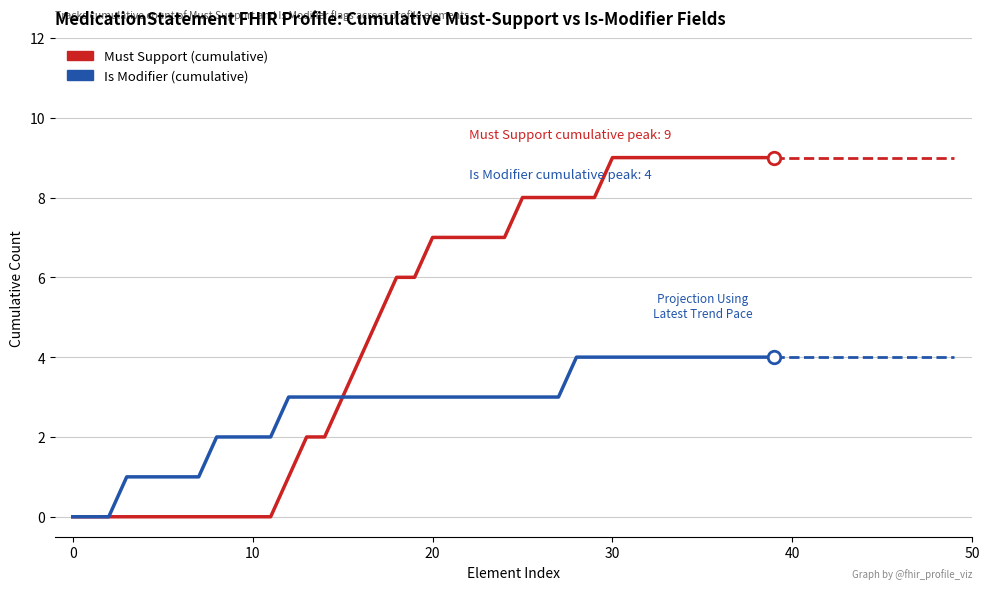

List the series in order of their overall mean, highest first.

Must Support (cumulative), Is Modifier (cumulative)